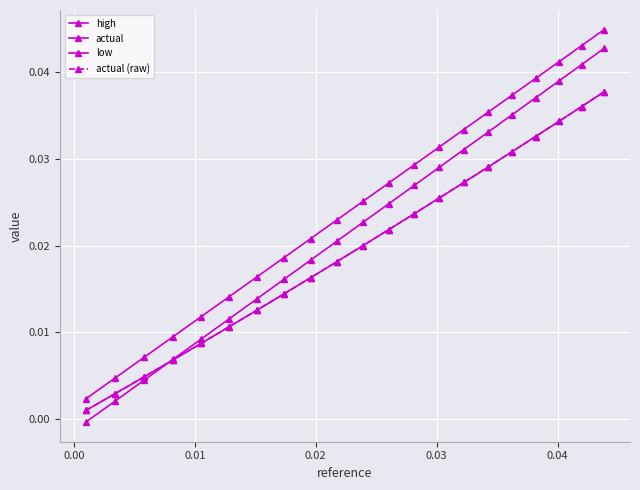

Does the chart have visible grid lines?

Yes